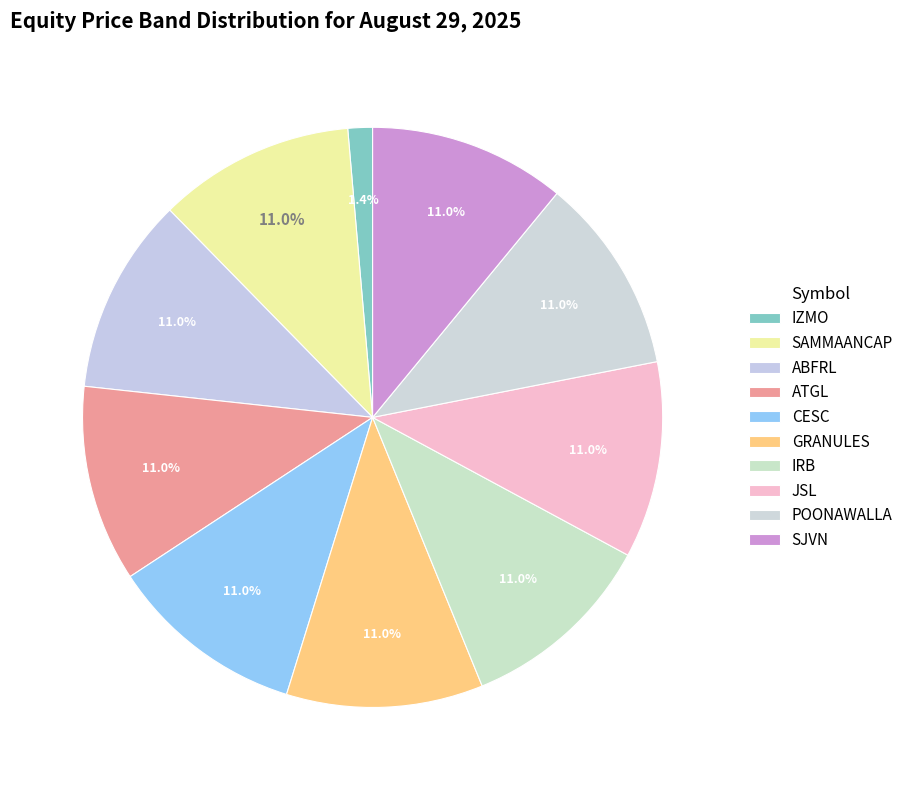

Is there a majority slice in this chart?

No